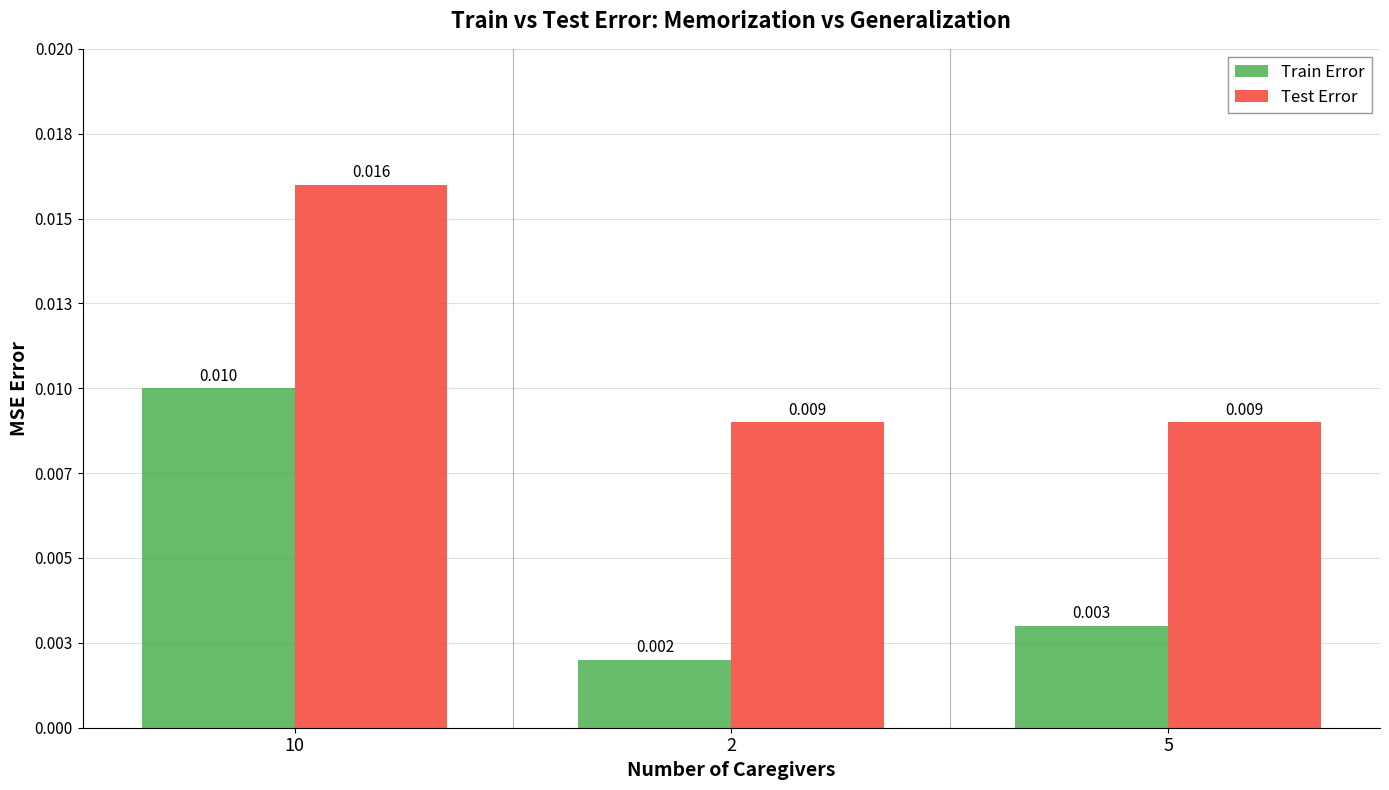

What is the label of the 3rd bar from the right?

10